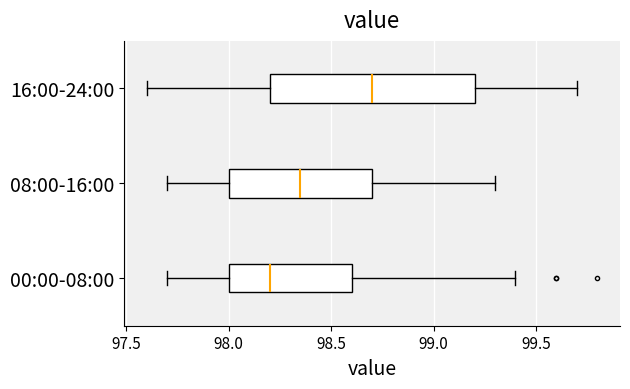

Comparing the boxes themselves (not the whiskers), which one is the widest?

16:00-24:00